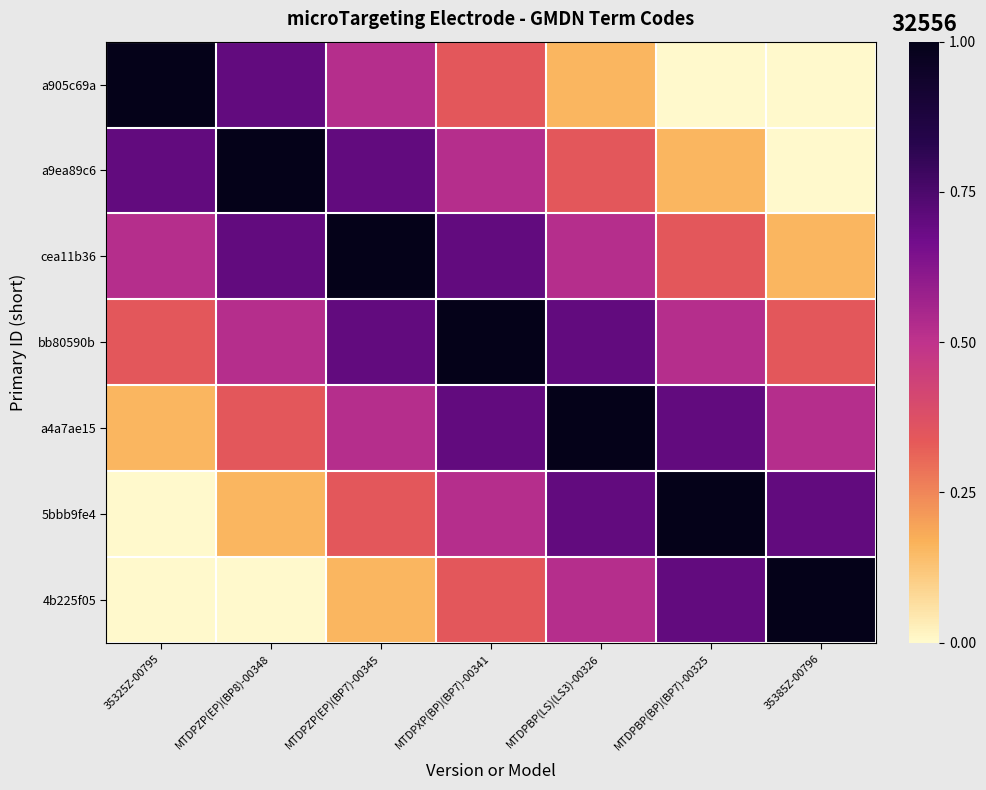

Reading left to right, transcribe all the data shown in this chart.

a905c69a: 35325Z-00795=1.0	MTDPZP(EP)(BP8)-00348=0.7	MTDPZP(EP)(BP7)-00345=0.5	MTDPXP(BP)(BP7)-00341=0.3	MTDPBP(LS)(LS3)-00326=0.2	MTDPBP(BP)(BP7)-00325=0.0	35385Z-00796=0.0
a9ea89c6: 35325Z-00795=0.7	MTDPZP(EP)(BP8)-00348=1.0	MTDPZP(EP)(BP7)-00345=0.7	MTDPXP(BP)(BP7)-00341=0.5	MTDPBP(LS)(LS3)-00326=0.3	MTDPBP(BP)(BP7)-00325=0.2	35385Z-00796=0.0
cea11b36: 35325Z-00795=0.5	MTDPZP(EP)(BP8)-00348=0.7	MTDPZP(EP)(BP7)-00345=1.0	MTDPXP(BP)(BP7)-00341=0.7	MTDPBP(LS)(LS3)-00326=0.5	MTDPBP(BP)(BP7)-00325=0.3	35385Z-00796=0.2
bb80590b: 35325Z-00795=0.3	MTDPZP(EP)(BP8)-00348=0.5	MTDPZP(EP)(BP7)-00345=0.7	MTDPXP(BP)(BP7)-00341=1.0	MTDPBP(LS)(LS3)-00326=0.7	MTDPBP(BP)(BP7)-00325=0.5	35385Z-00796=0.3
a4a7ae15: 35325Z-00795=0.2	MTDPZP(EP)(BP8)-00348=0.3	MTDPZP(EP)(BP7)-00345=0.5	MTDPXP(BP)(BP7)-00341=0.7	MTDPBP(LS)(LS3)-00326=1.0	MTDPBP(BP)(BP7)-00325=0.7	35385Z-00796=0.5
5bbb9fe4: 35325Z-00795=0.0	MTDPZP(EP)(BP8)-00348=0.2	MTDPZP(EP)(BP7)-00345=0.3	MTDPXP(BP)(BP7)-00341=0.5	MTDPBP(LS)(LS3)-00326=0.7	MTDPBP(BP)(BP7)-00325=1.0	35385Z-00796=0.7
4b225f05: 35325Z-00795=0.0	MTDPZP(EP)(BP8)-00348=0.0	MTDPZP(EP)(BP7)-00345=0.2	MTDPXP(BP)(BP7)-00341=0.3	MTDPBP(LS)(LS3)-00326=0.5	MTDPBP(BP)(BP7)-00325=0.7	35385Z-00796=1.0